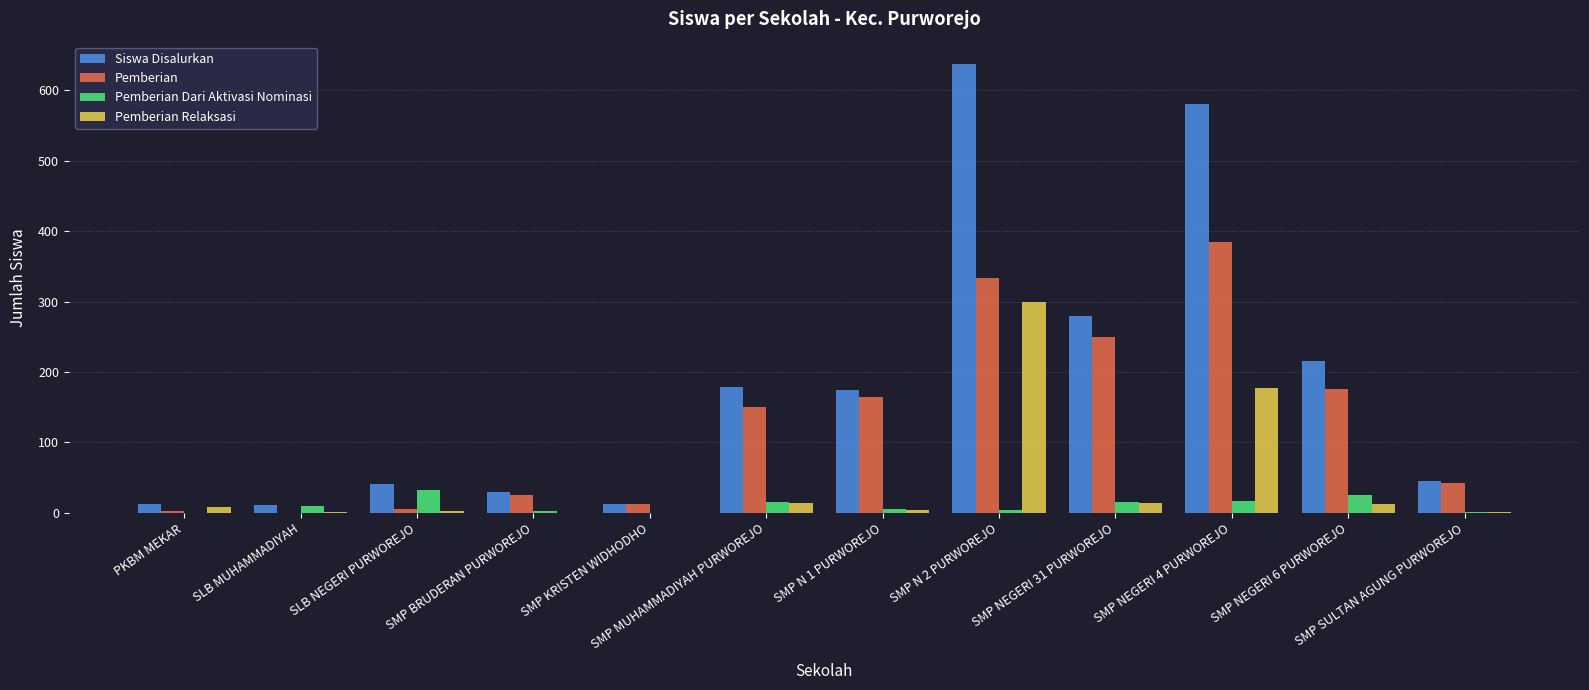

What is the total value across all series at SMP SULTAN AGUNG PURWOREJO?

90